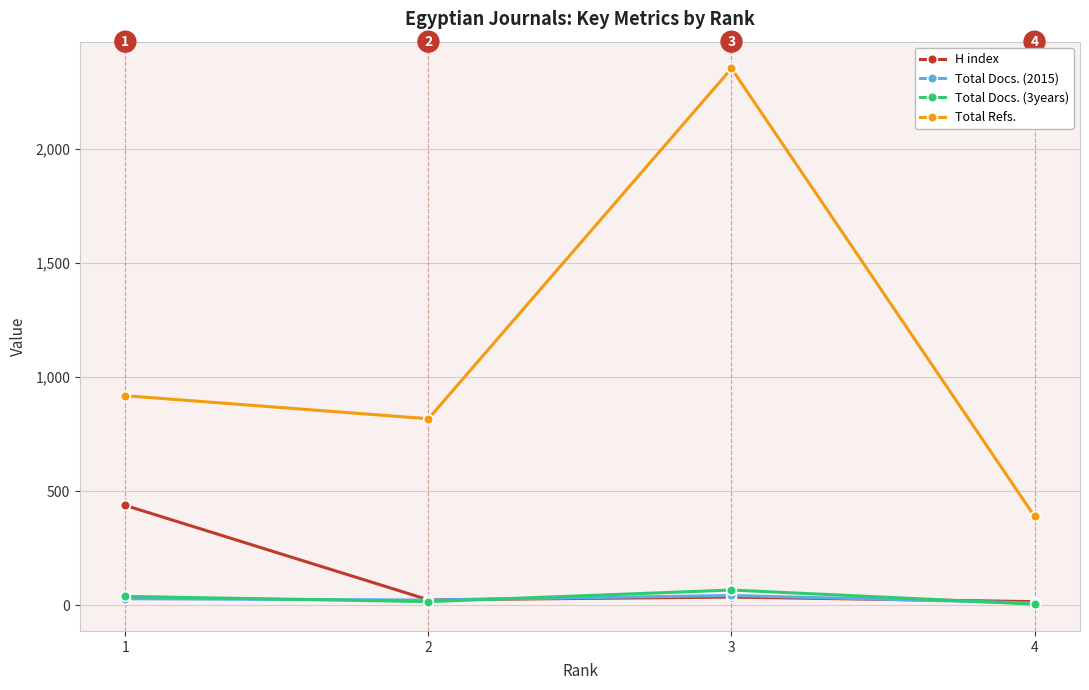

What is the highest value of the Total Refs. series?

2353